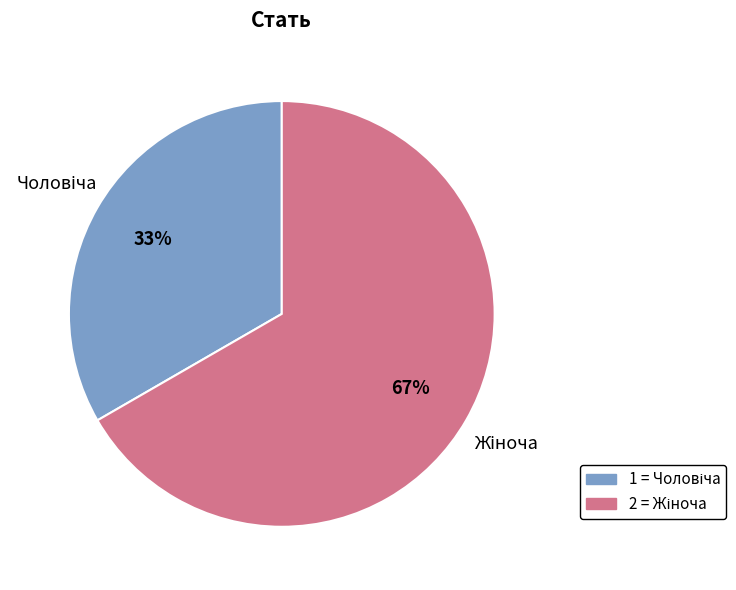

Count the number of slices in the pie.

2